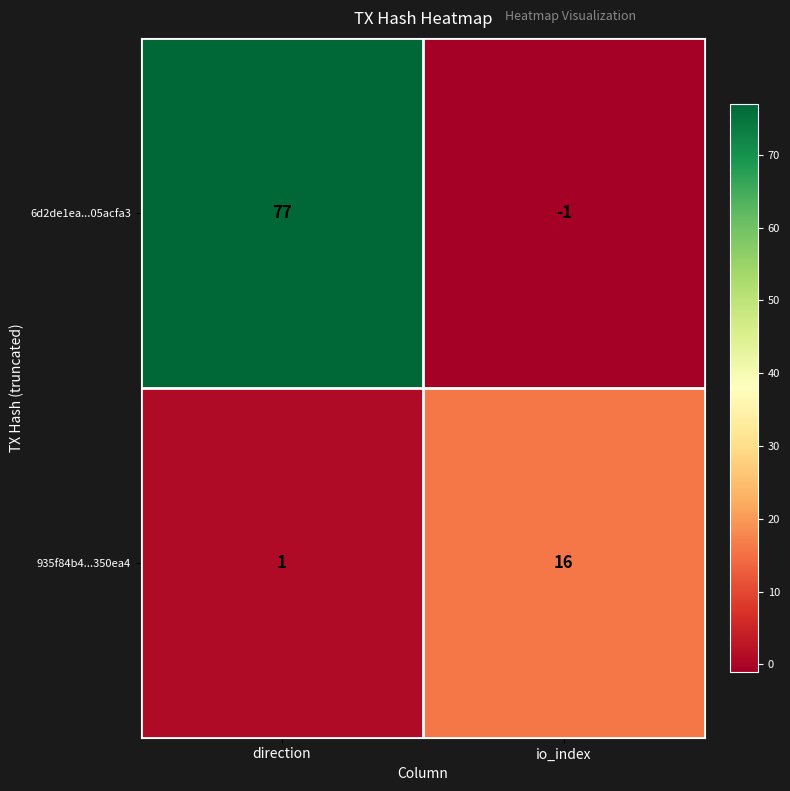

Which series changed the most between direction and io_index?

6d2de1ea...05acfa3